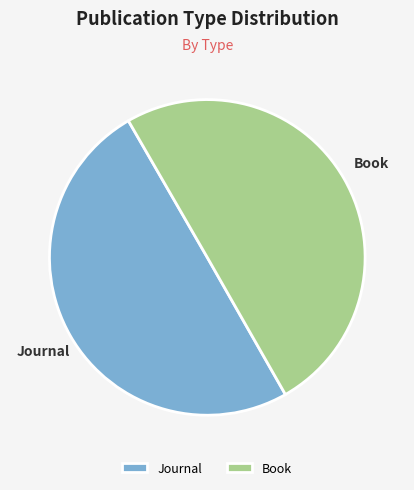

The Journal slice represents 40% of the pie. True or false?

False